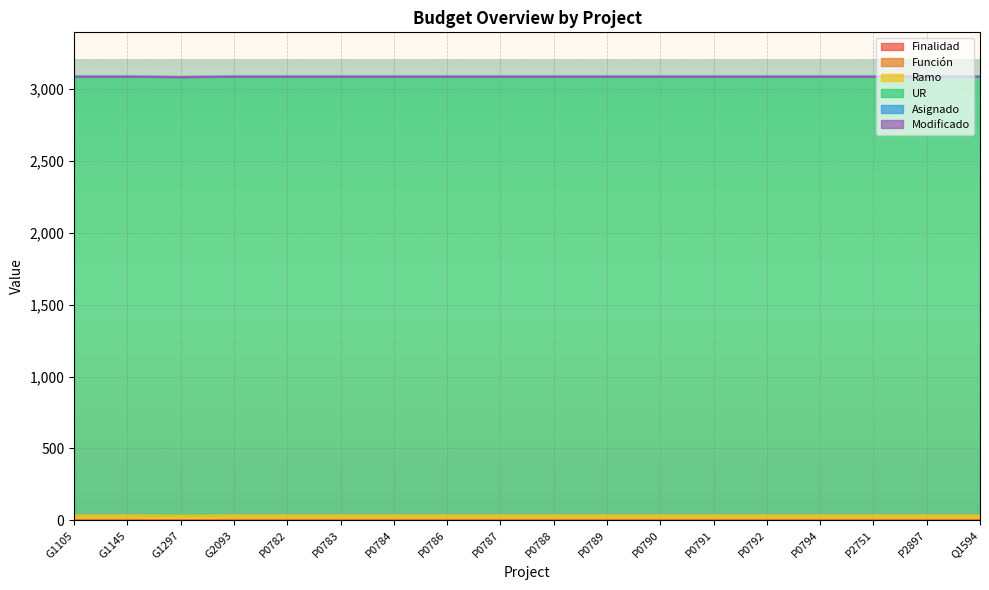

True or false: Ramo and Función cross at least once.

False